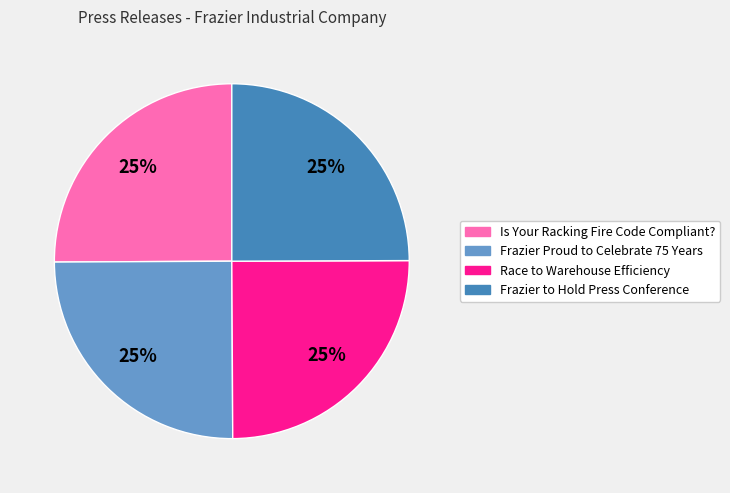

Is it true that Is Your Racking Fire Code Compliant? is 25% of the pie?

True